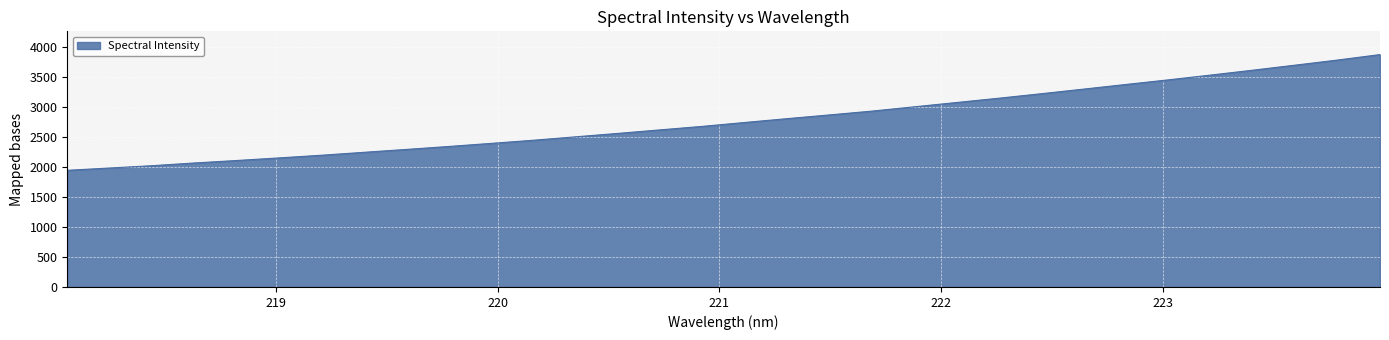

What is the difference between the maximum and minimum values?

1928.8